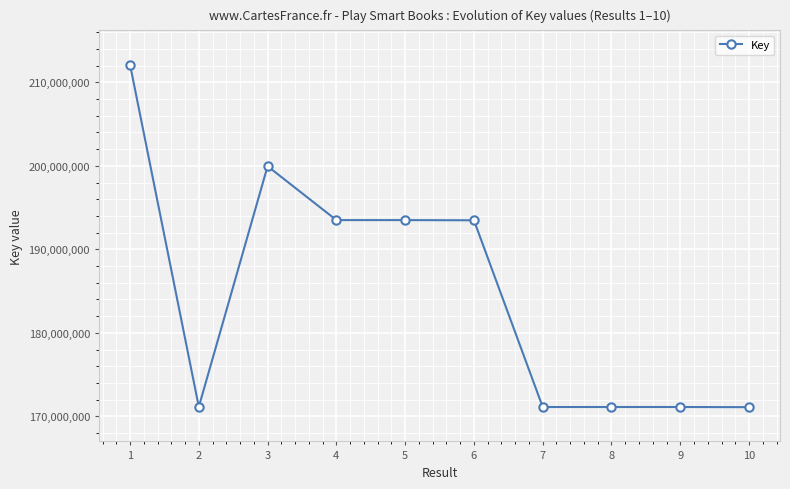

Between 10 and 4, which is larger?

4